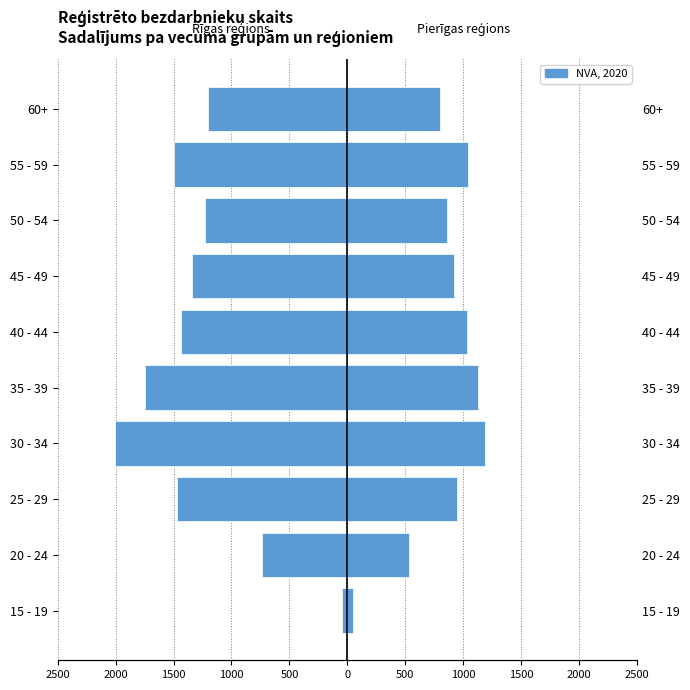

Is it true that Rīgas reģions equals -963 at 55 - 59?

False